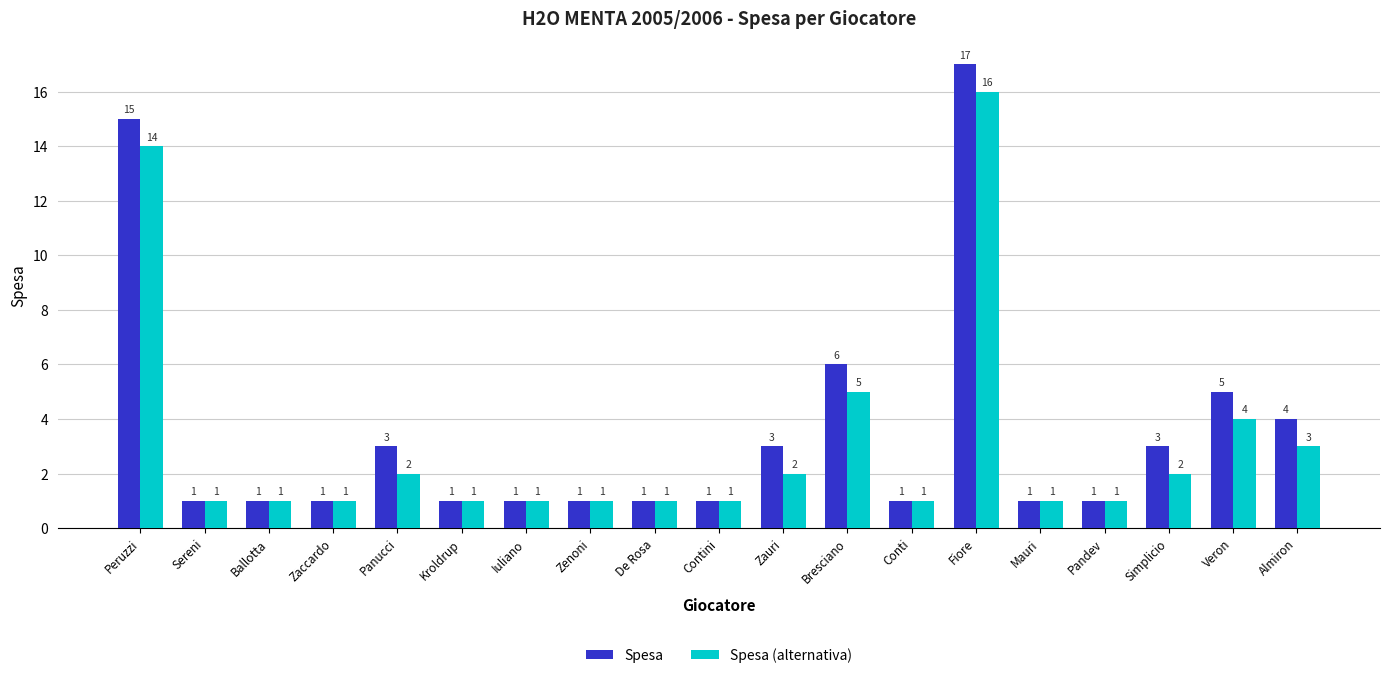

How many groups of bars are there?

19